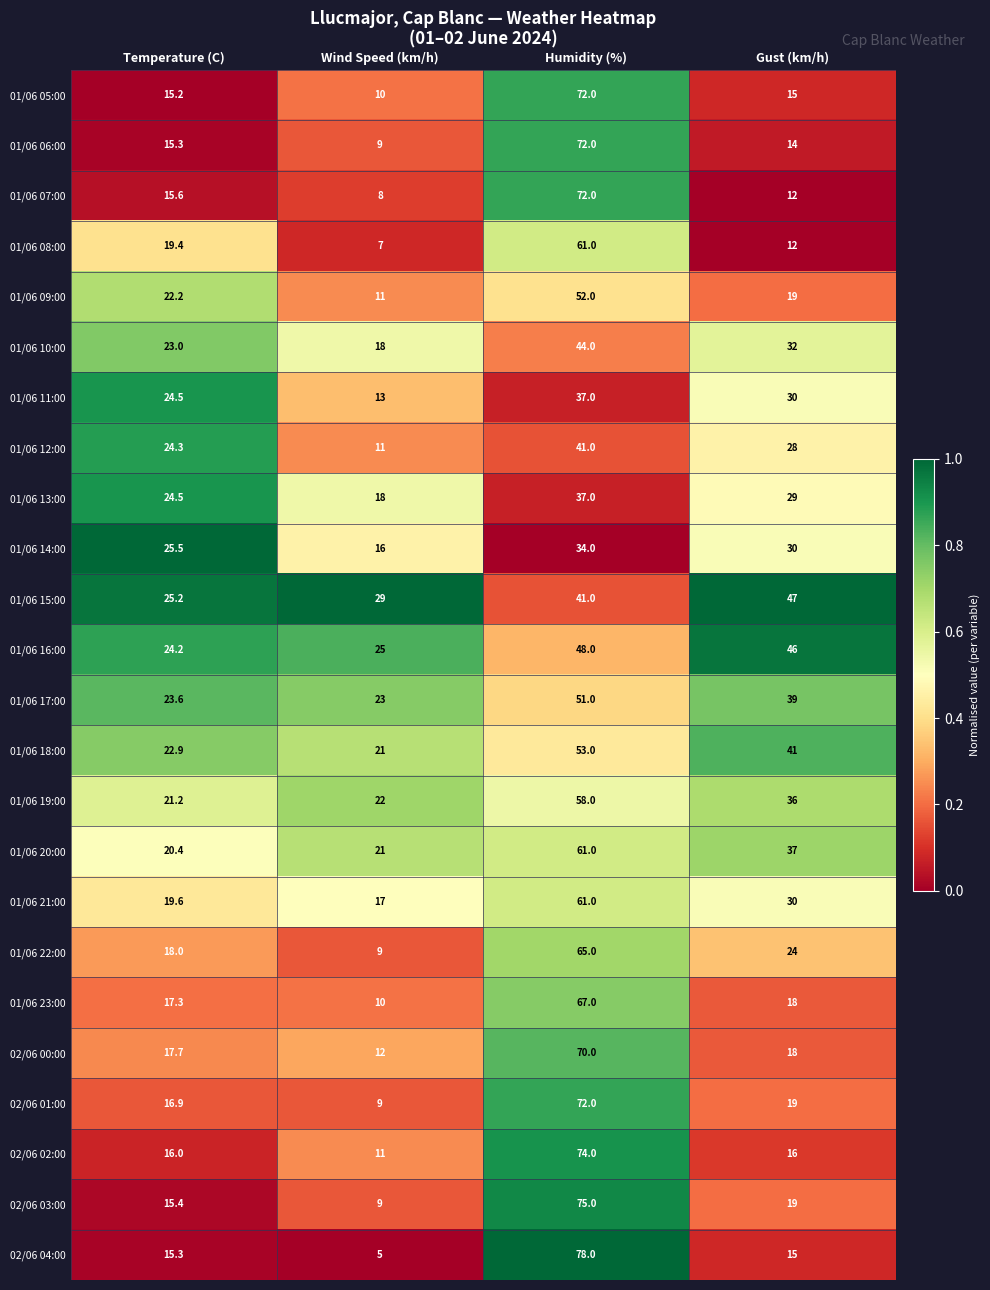

Between Wind Speed (km/h) and Humidity (%), which series saw the biggest shift?

02/06 04:00